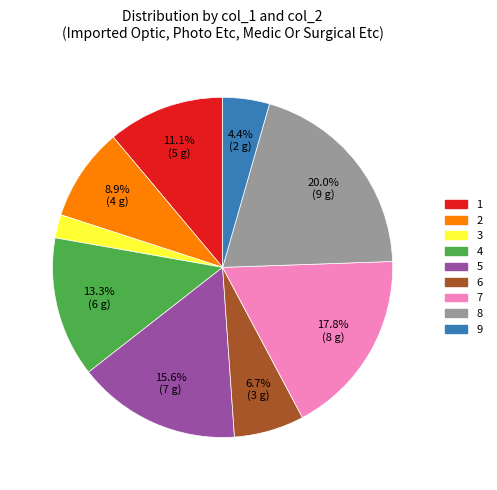

To the nearest percent, what is the combined percentage of 3 and 8?

22%